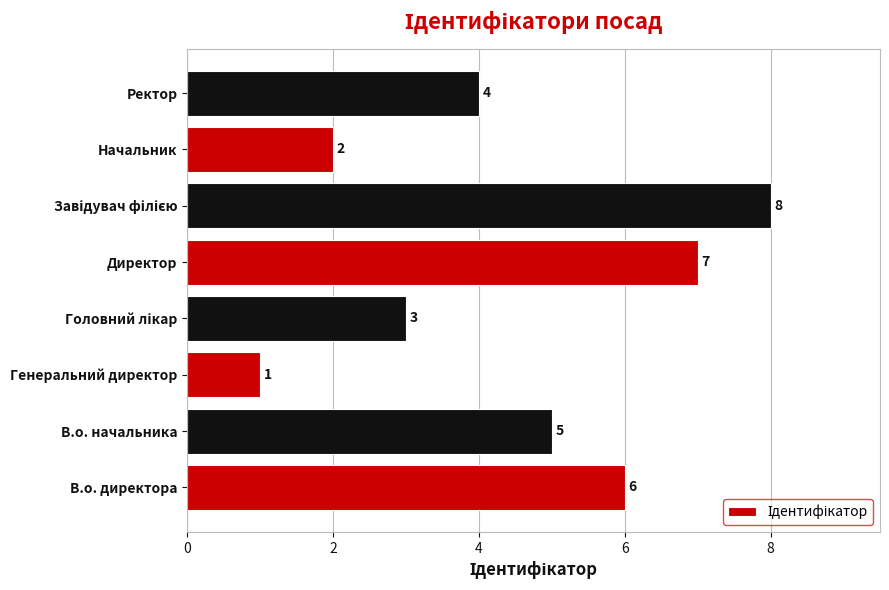

At which category does the chart reach its minimum across all series?

Генеральний директор